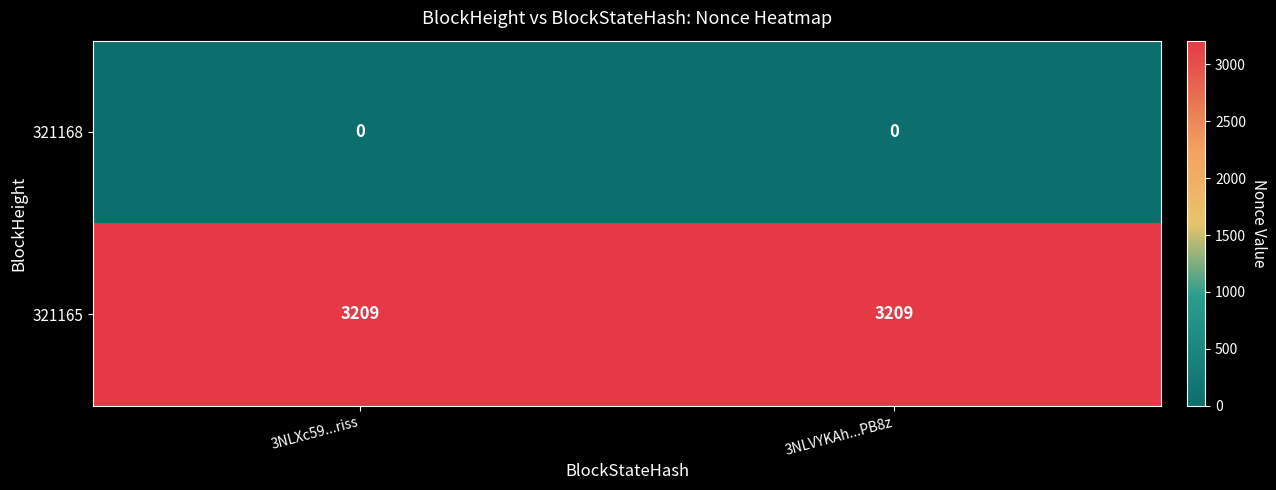

Rank the series at 3NLVYKAh...PB8z from lowest to highest value.

321168, 321165